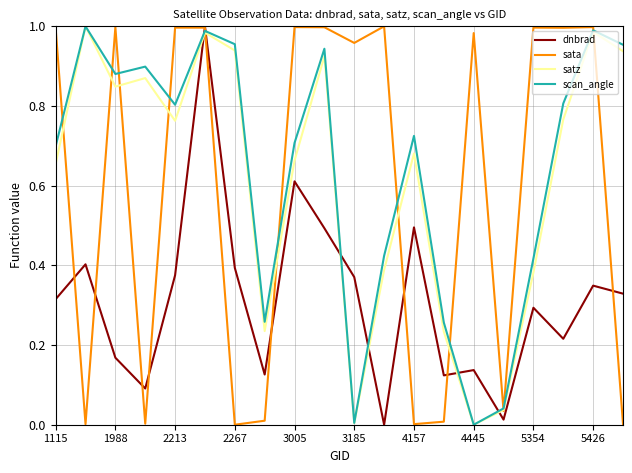

How many times do scan_angle and sata cross each other?

11